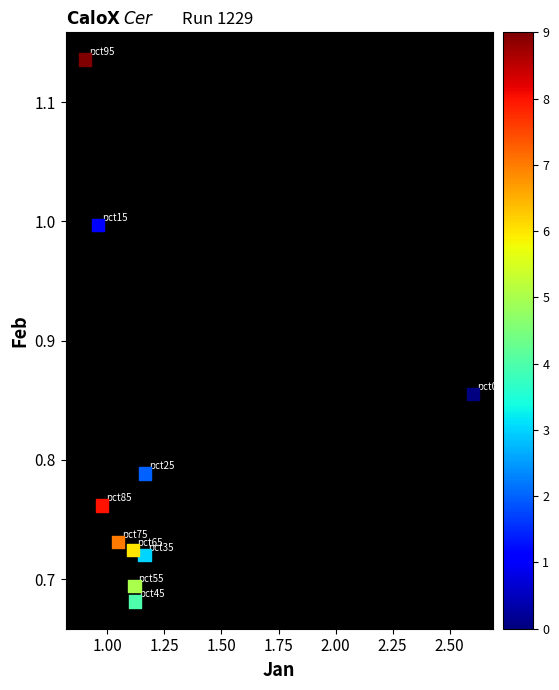

What is the average X value?

1.2